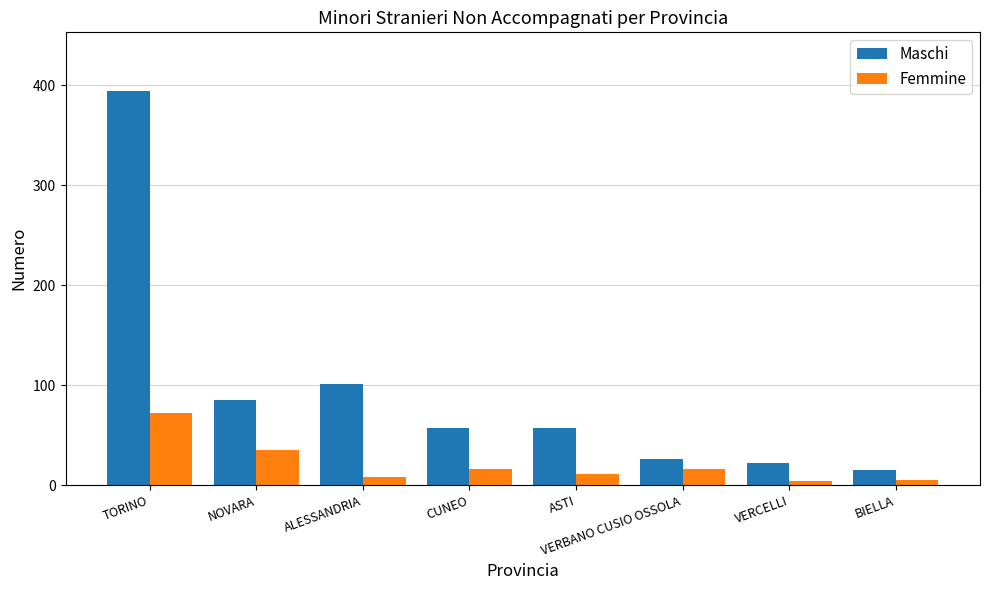

Which series has the widest spread of values?

Maschi